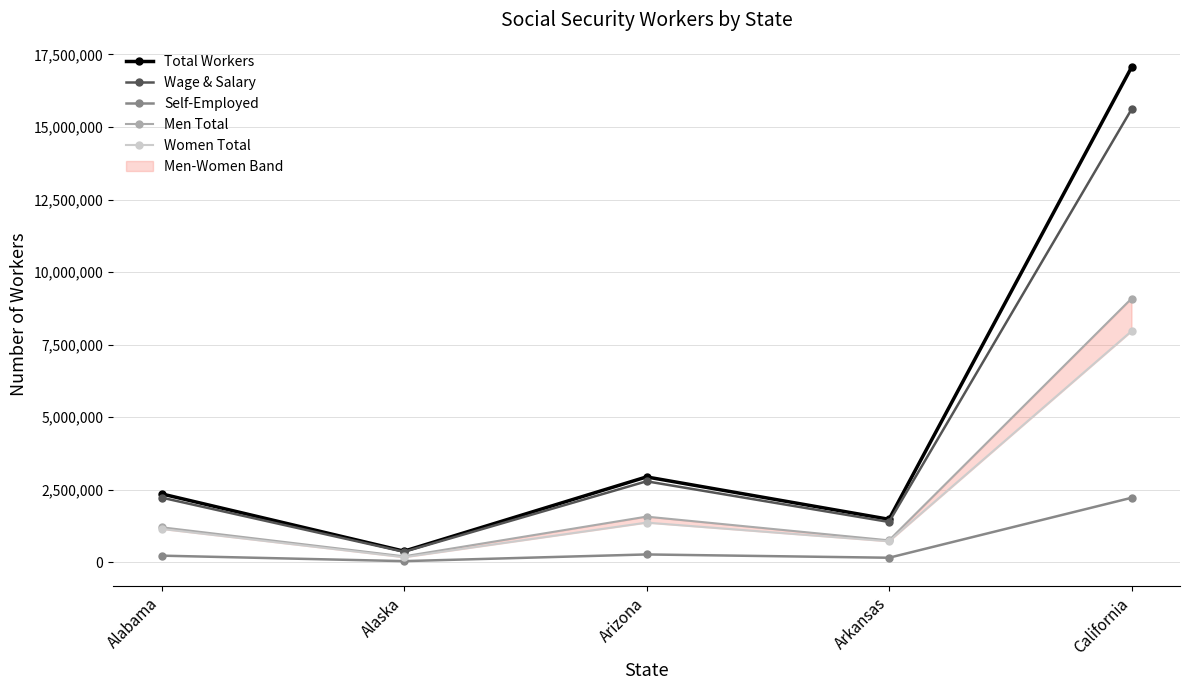

At how many categories does at least one series exceed 737503?

4